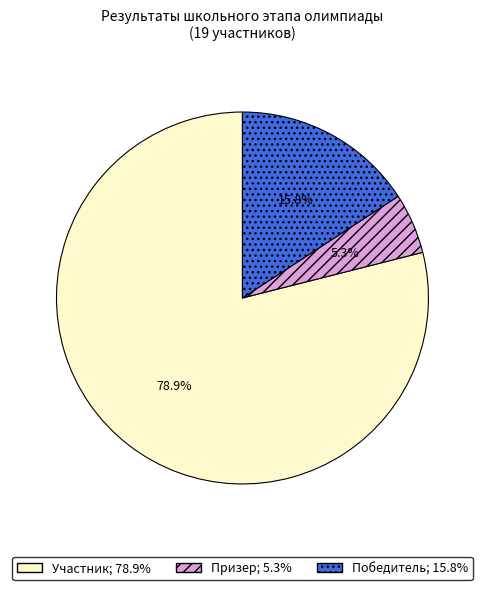

To the nearest percent, what is the difference between the largest and smallest slice percentages?

74%